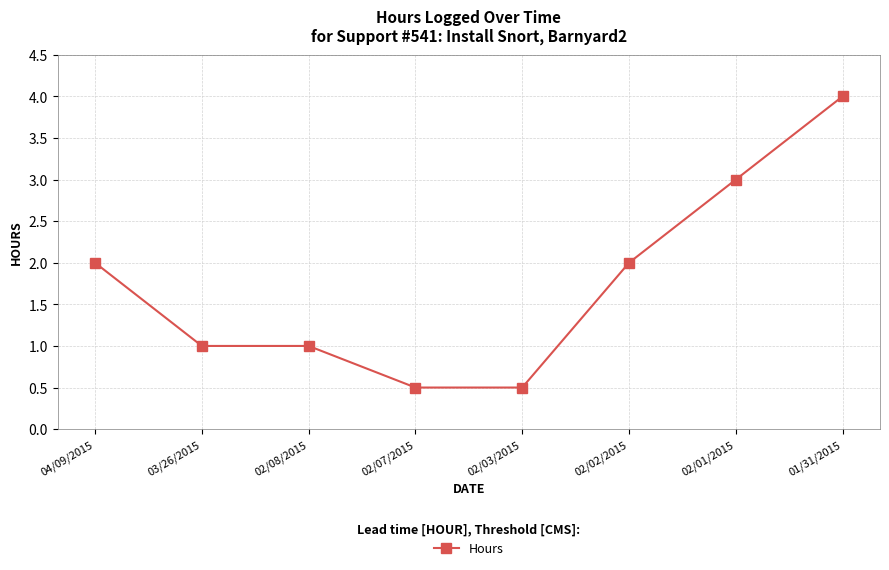

What is the average value?

1.8